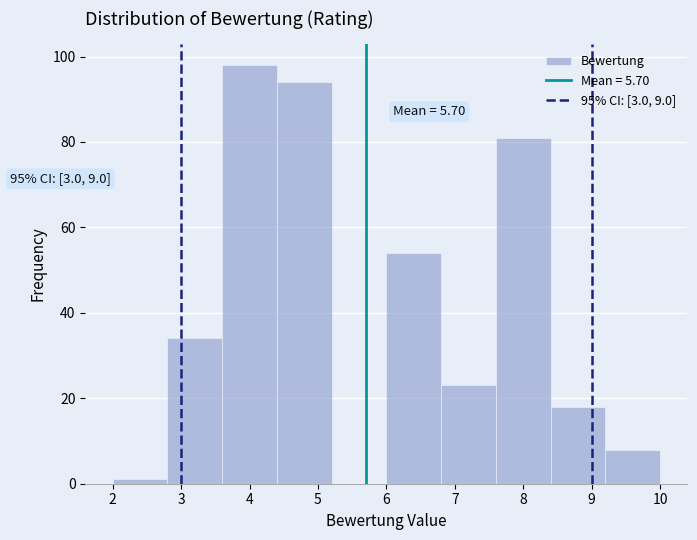

Which range on the x-axis has the tallest bar?

3.6 to 4.4